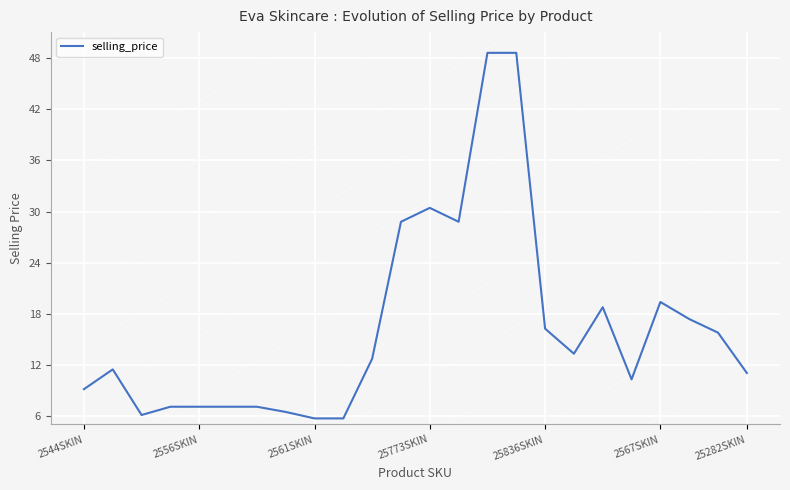

What is the minimum value shown in the chart?

5.7